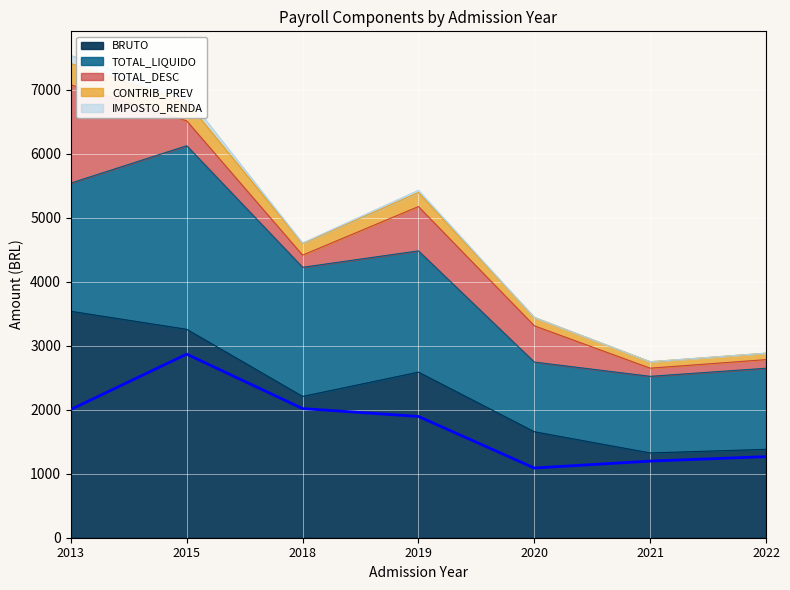

The value of CONTRIB_PREV at 2018 is 4607.4. True or false?

True